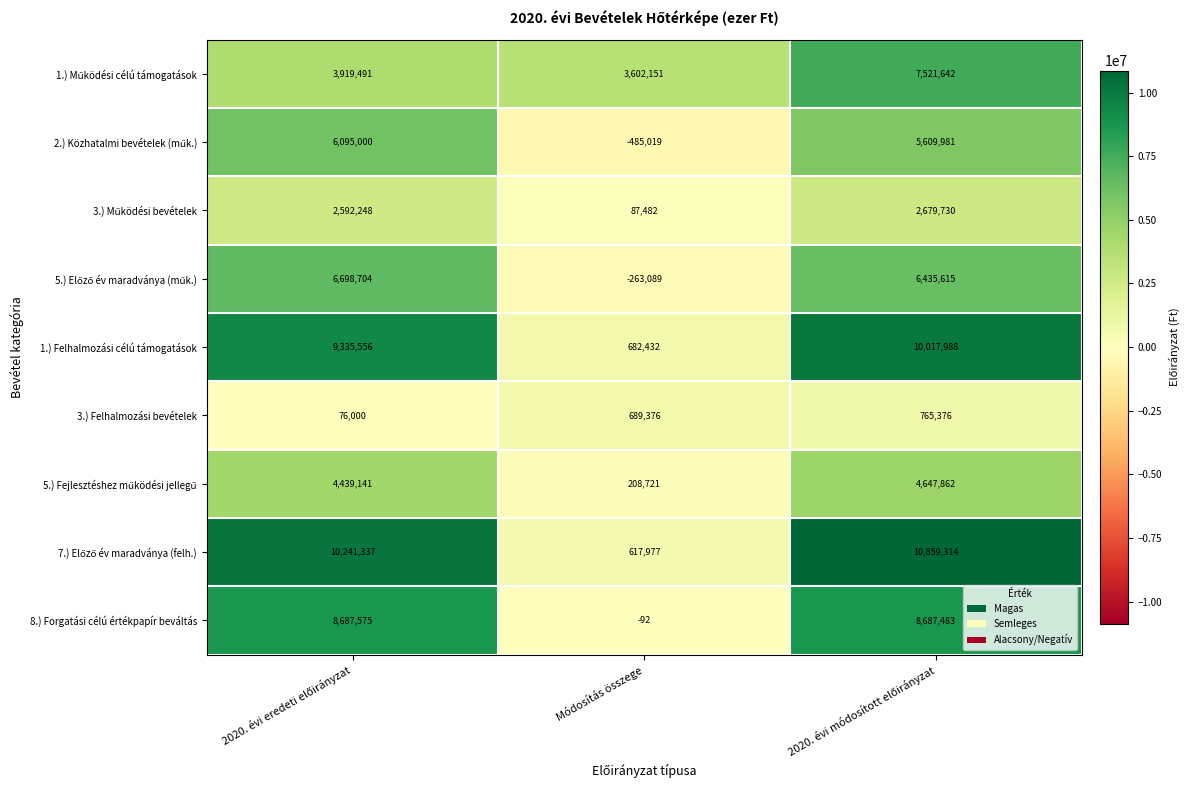

How many categories are shown in the chart?

3